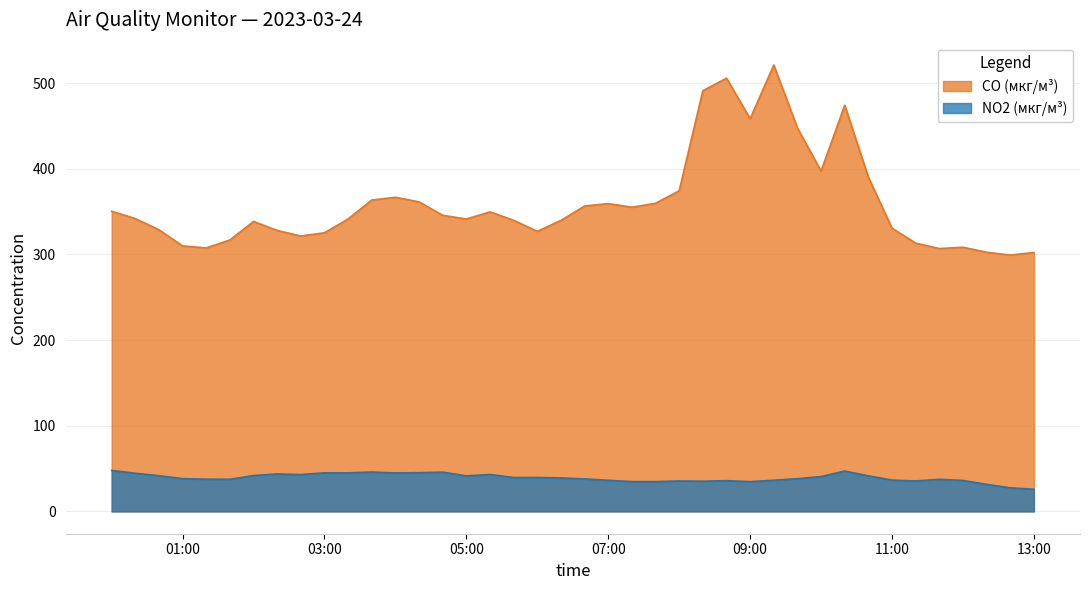

Does the chart have visible grid lines?

Yes